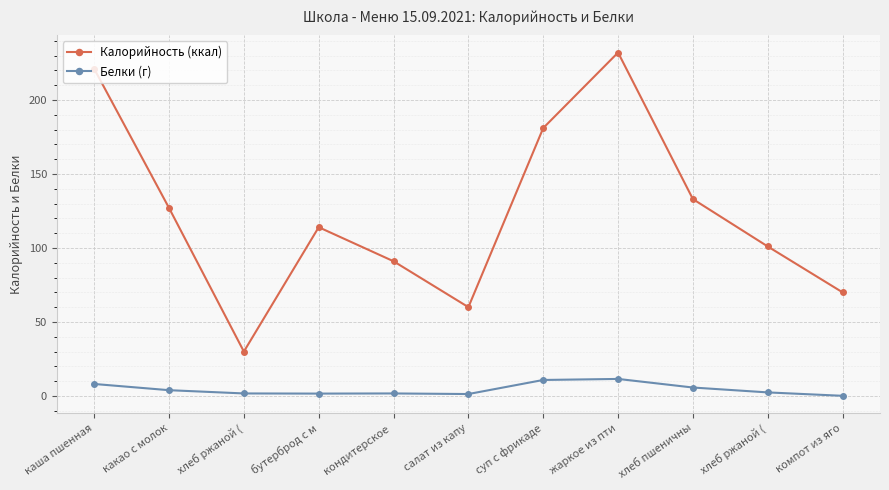

How many categories are shown in the chart?

11